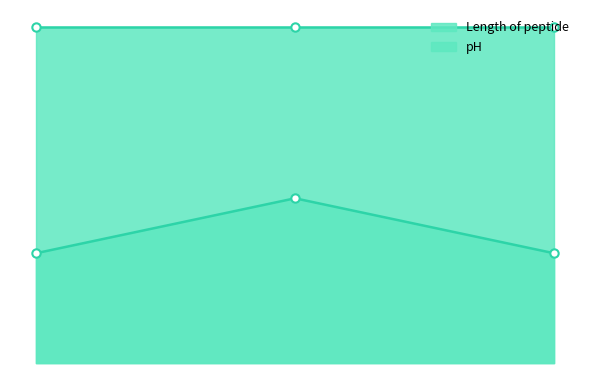

Between FMDB3 and FMDB1, which is larger?

FMDB3